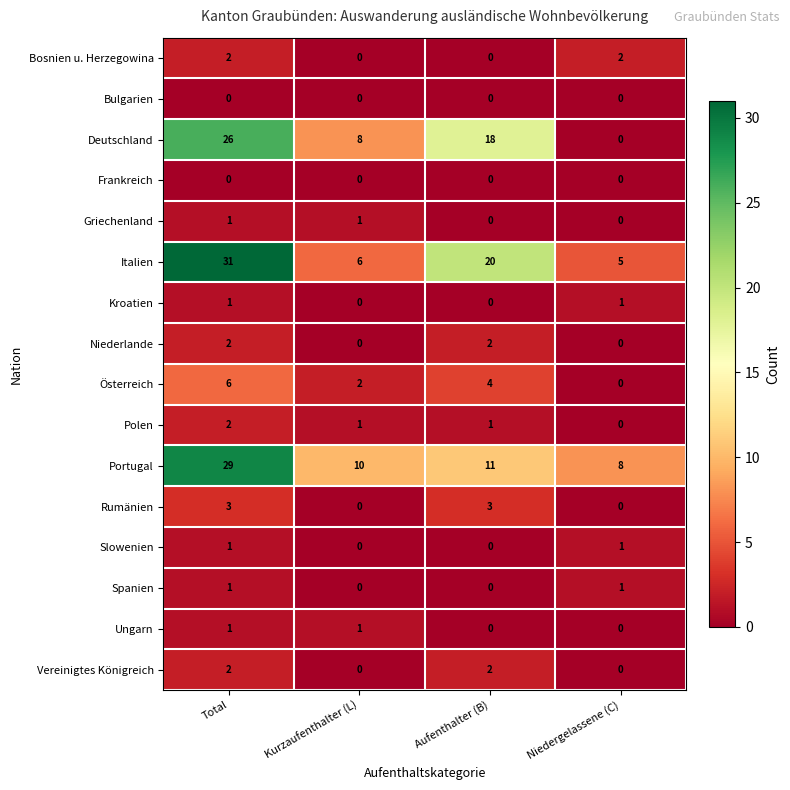

What is the total value across all series at Aufenthalter (B)?

61